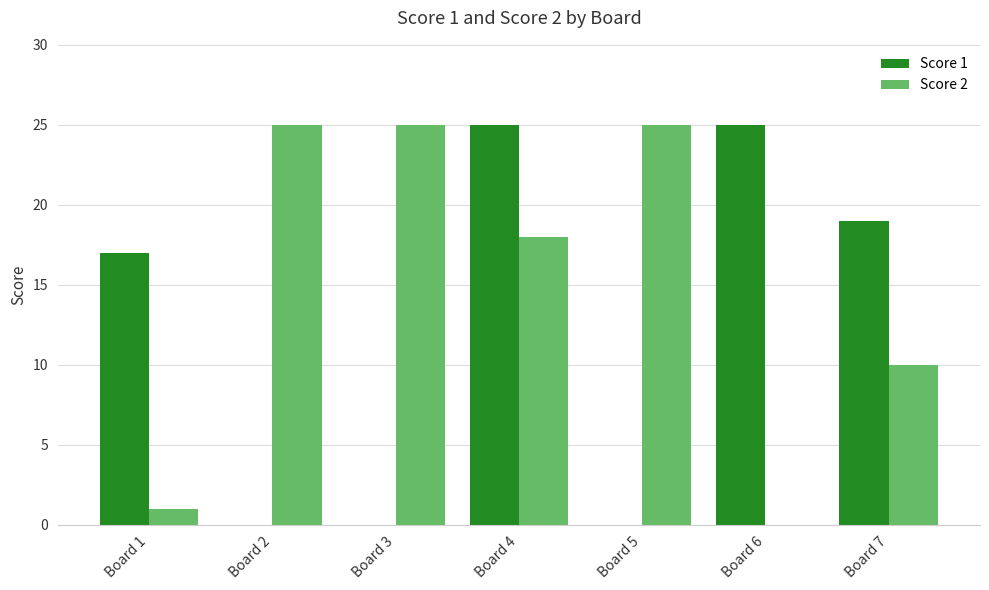

What is the sum of the Score 2 values at Board 6 and Board 3?

25